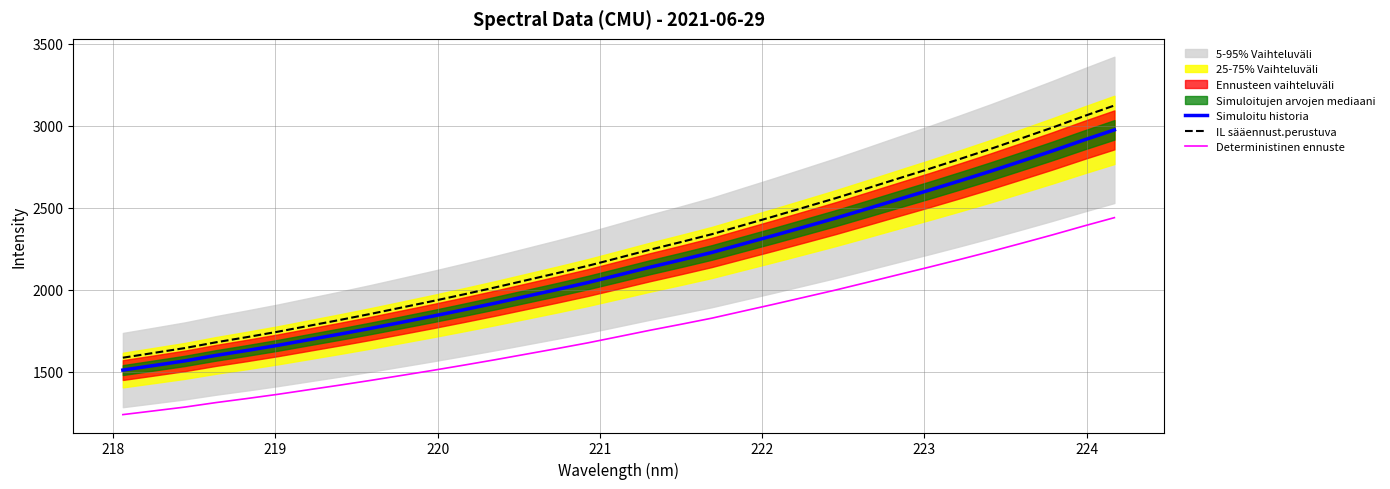

True or false: IL sääennust.perustuva and Deterministinen ennuste intersect in this chart.

False